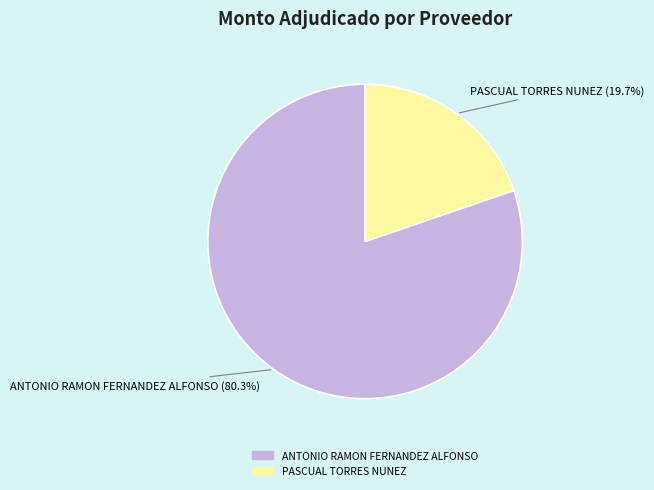

Is it true that ANTONIO RAMON FERNANDEZ ALFONSO is 80% of the pie?

True